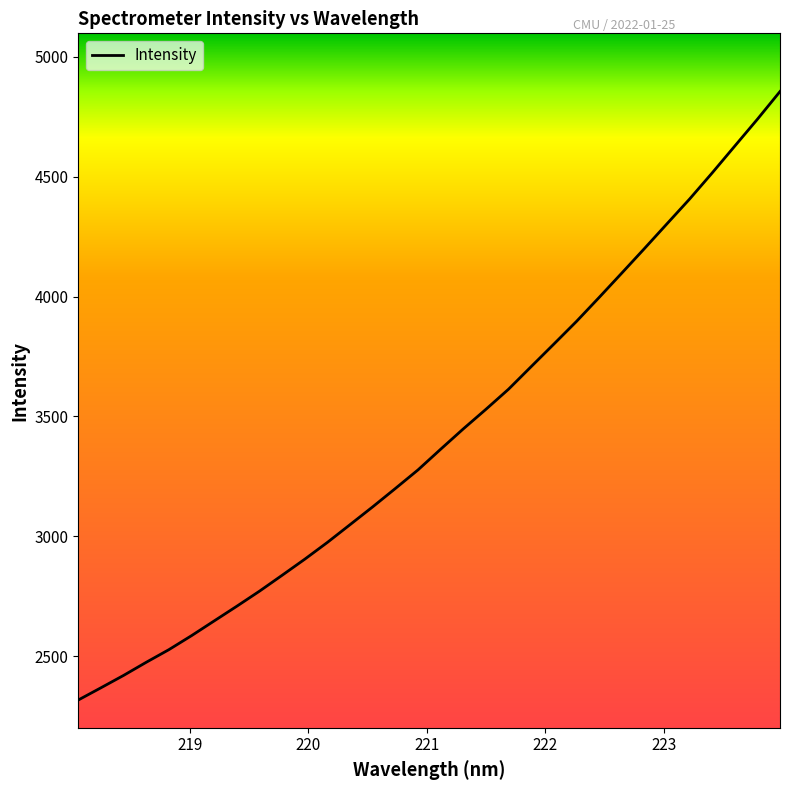

What is the smallest value displayed?

2316.6